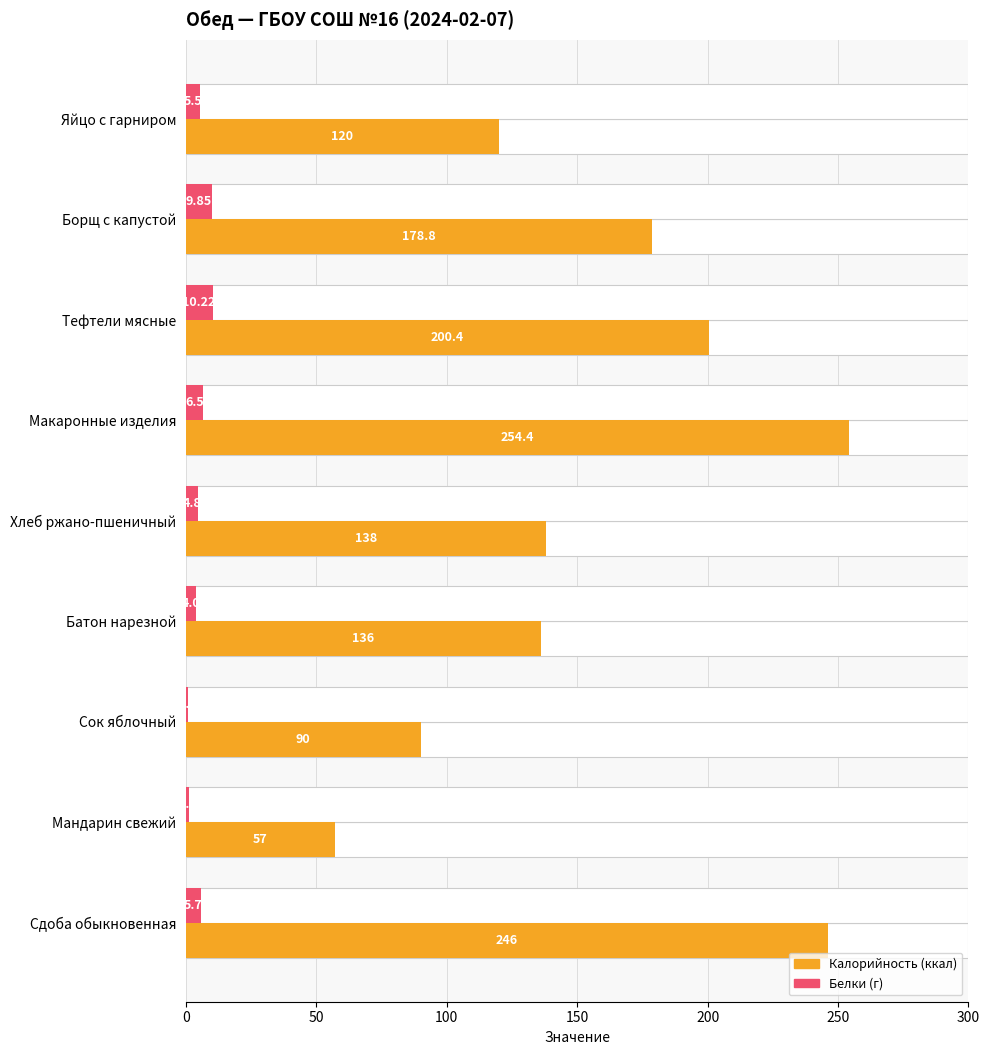

What is the average value of the Калорийность series?

157.8